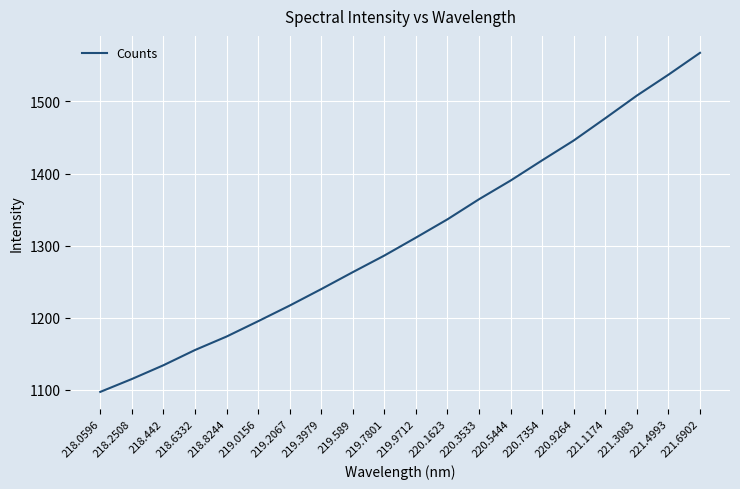

How many values exceed 1311?

10